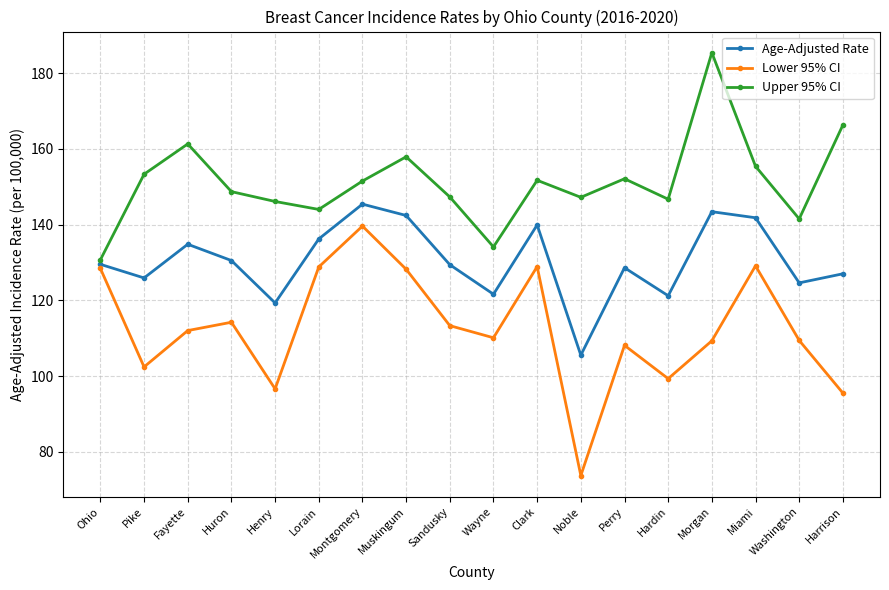

What is the spread (max minus min) of values at Miami?

26.3